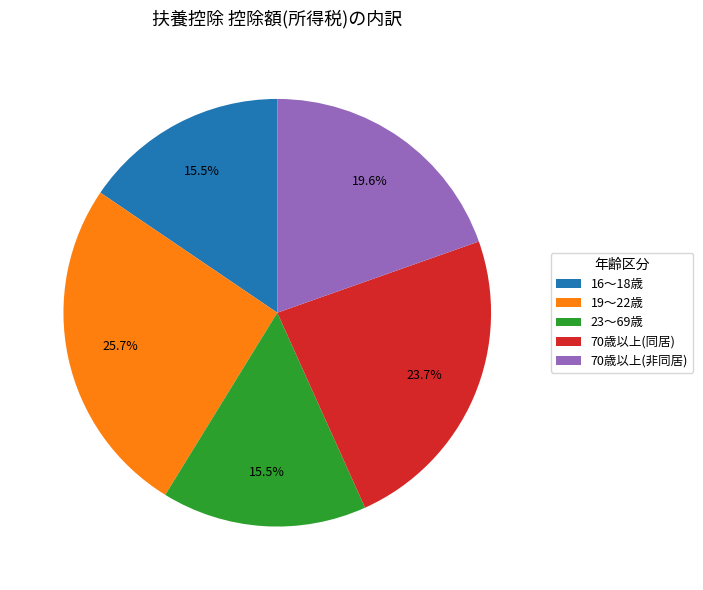

Count the number of slices in the pie.

5